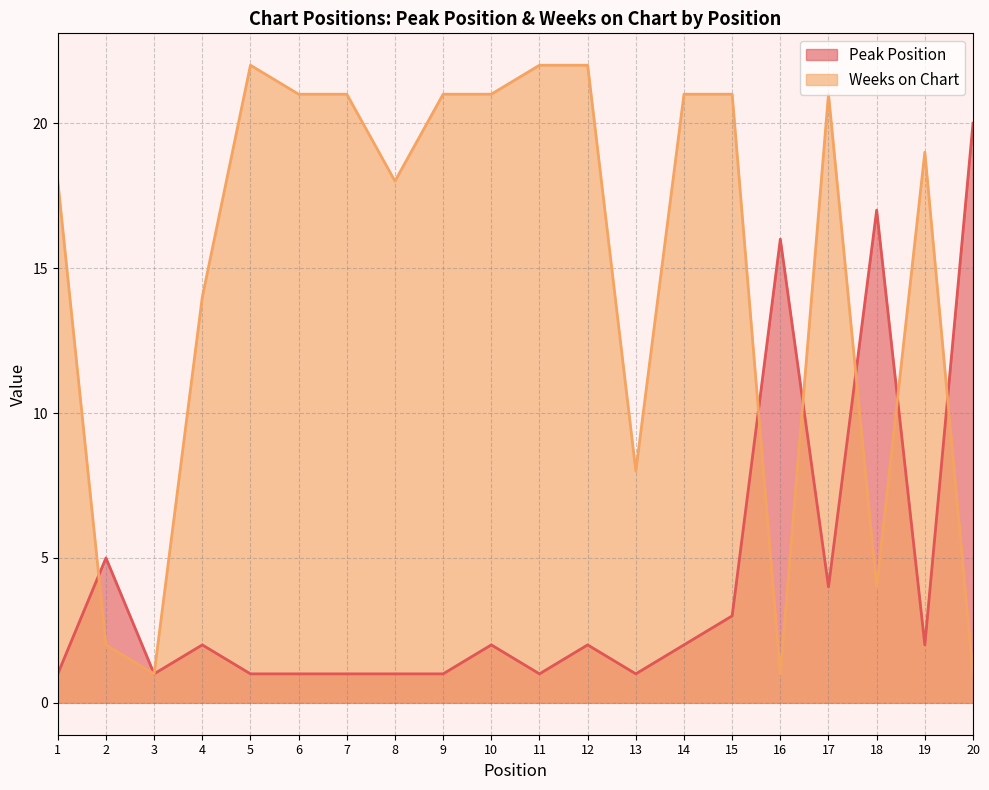

After their last crossing, which series has the higher values: Weeks on Chart or Peak Position?

Peak Position